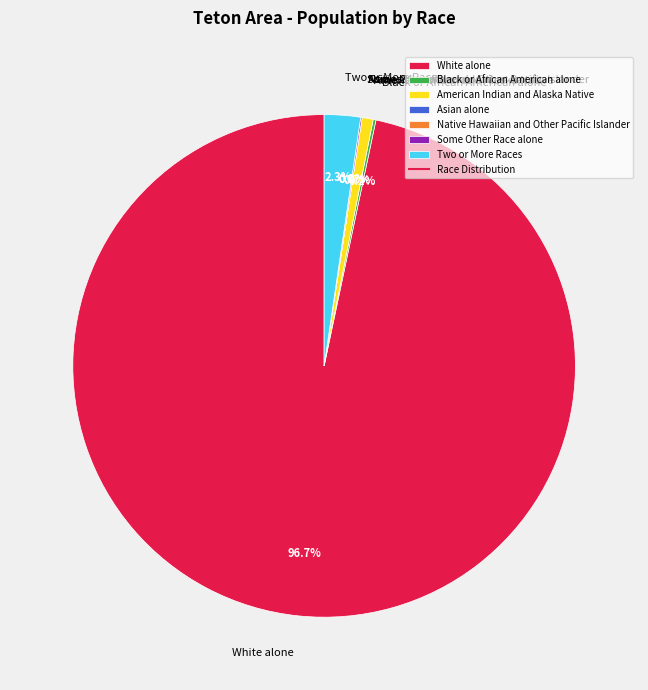

Is the sum of White alone and Asian alone greater than half?

Yes